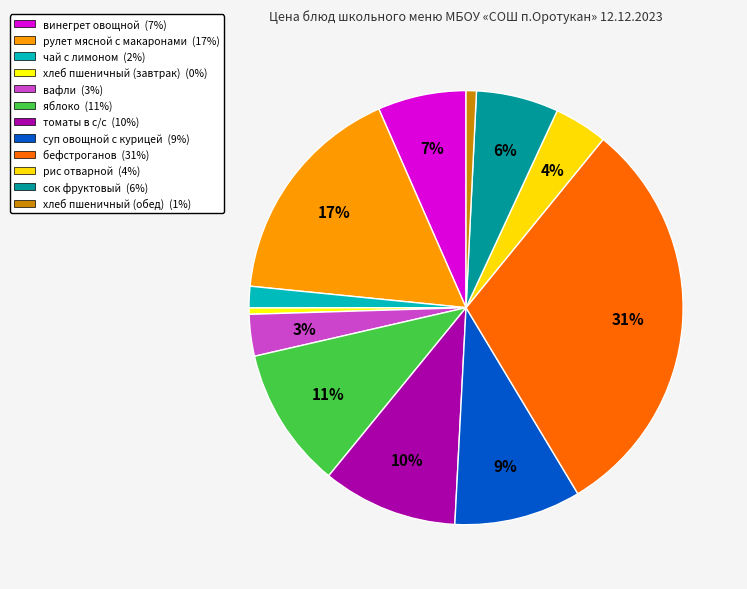

Rank the categories by value from lowest to highest.

хлеб пшеничный (завтрак), хлеб пшеничный (обед), чай с лимоном, вафли, рис отварной, сок фруктовый, винегрет овощной, суп овощной с курицей, томаты в с/с, яблоко, рулет мясной с макаронами, бефстроганов